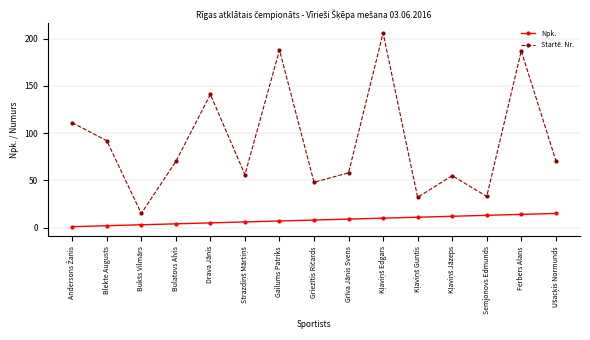

Which series has the largest total across all categories?

Startē. Nr.